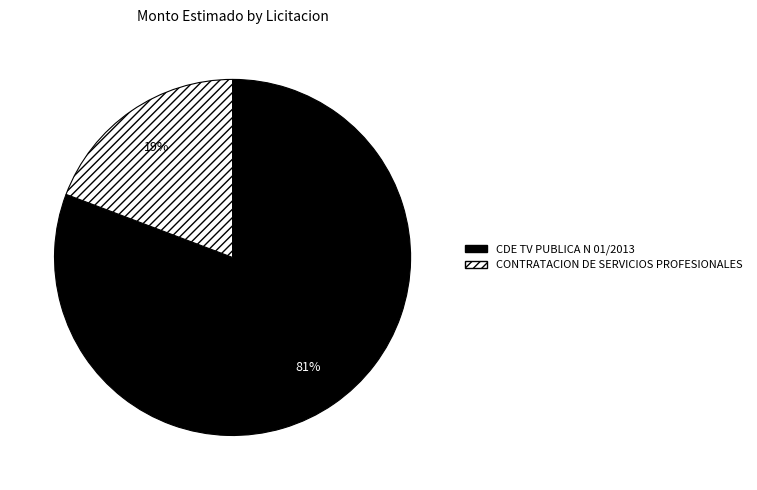

Is it true that CONTRATACION DE SERVICIOS PROFESIONALES is 25% of the pie?

False